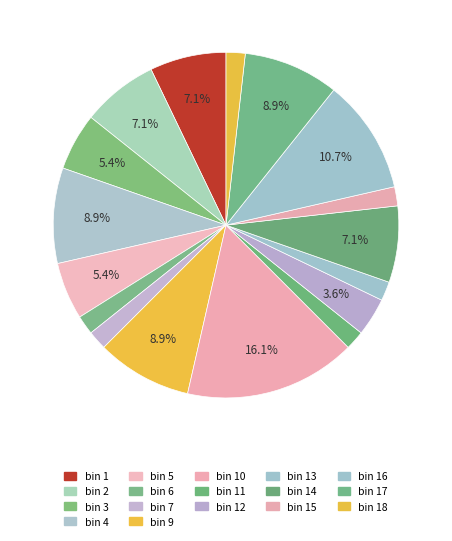

Count the number of slices in the pie.

17